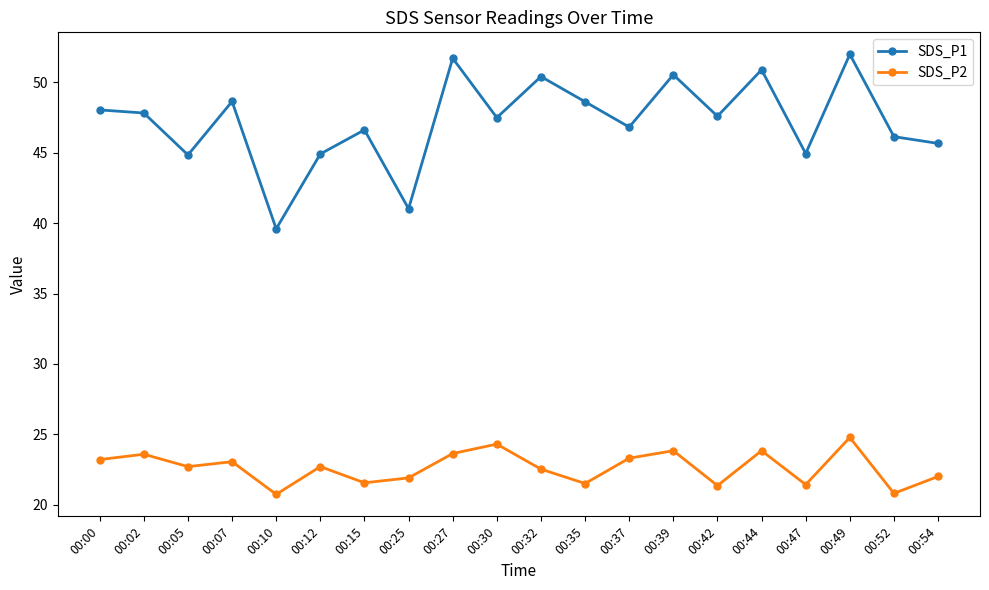

Is the value of SDS_P2 at 00:37 greater than the value of SDS_P1 at 00:10?

No